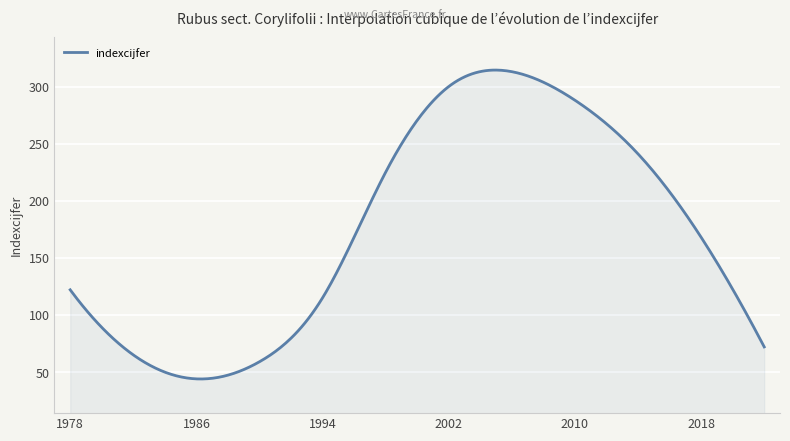

What is the minimum value shown in the chart?

43.9